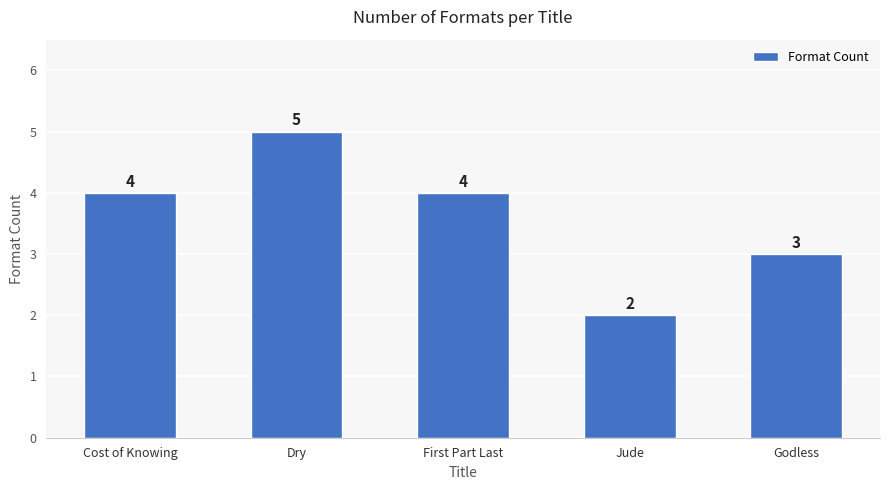

Does the chart contain stacked bars?

No